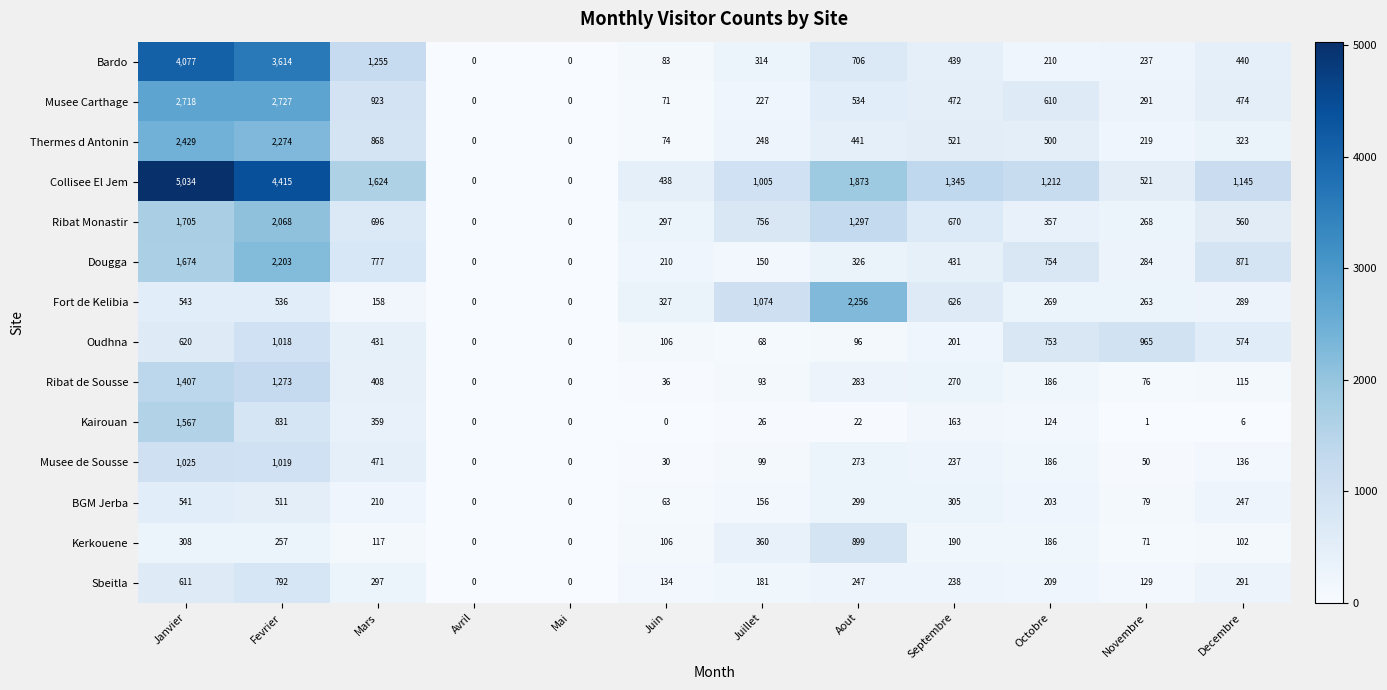

Where does the Kerkouene series first go above 186?

Janvier